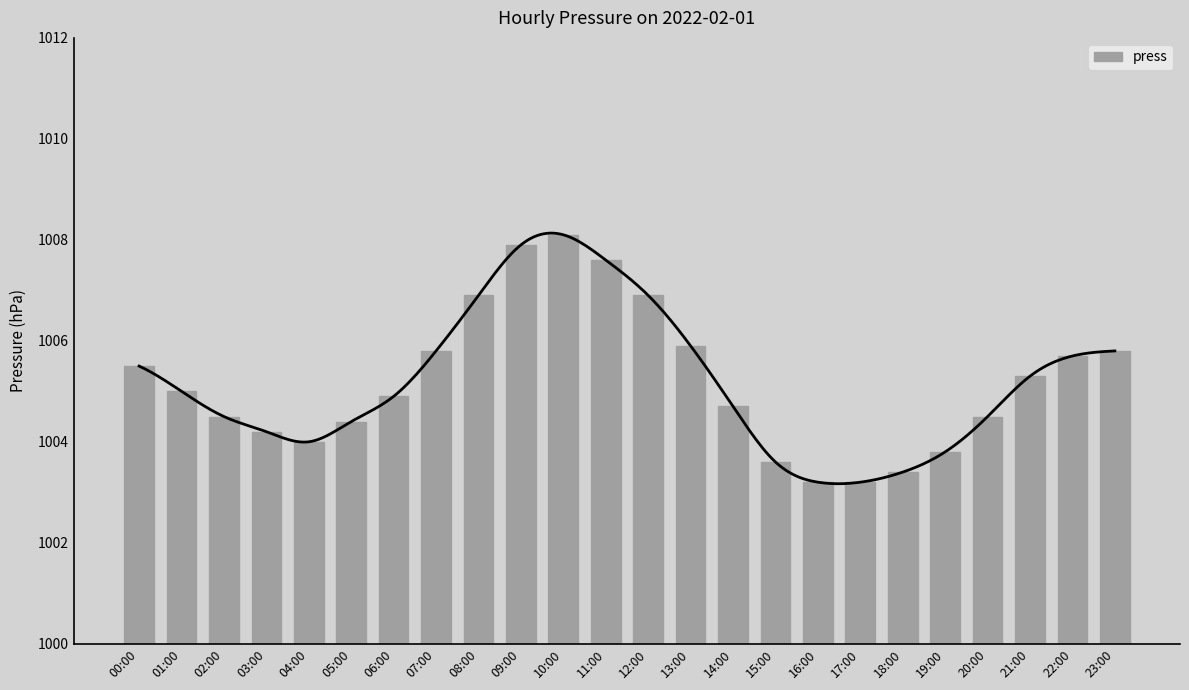

What is the difference between the maximum and minimum values?

4.9